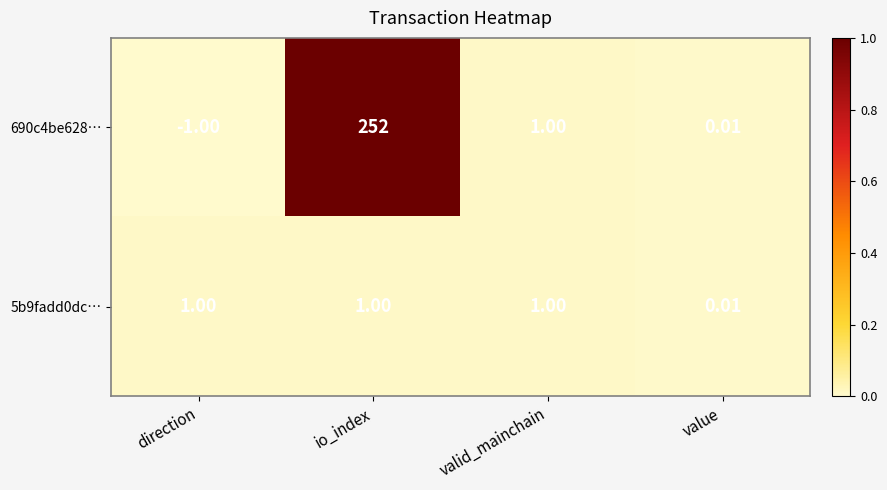

How many data points does each series have?

4